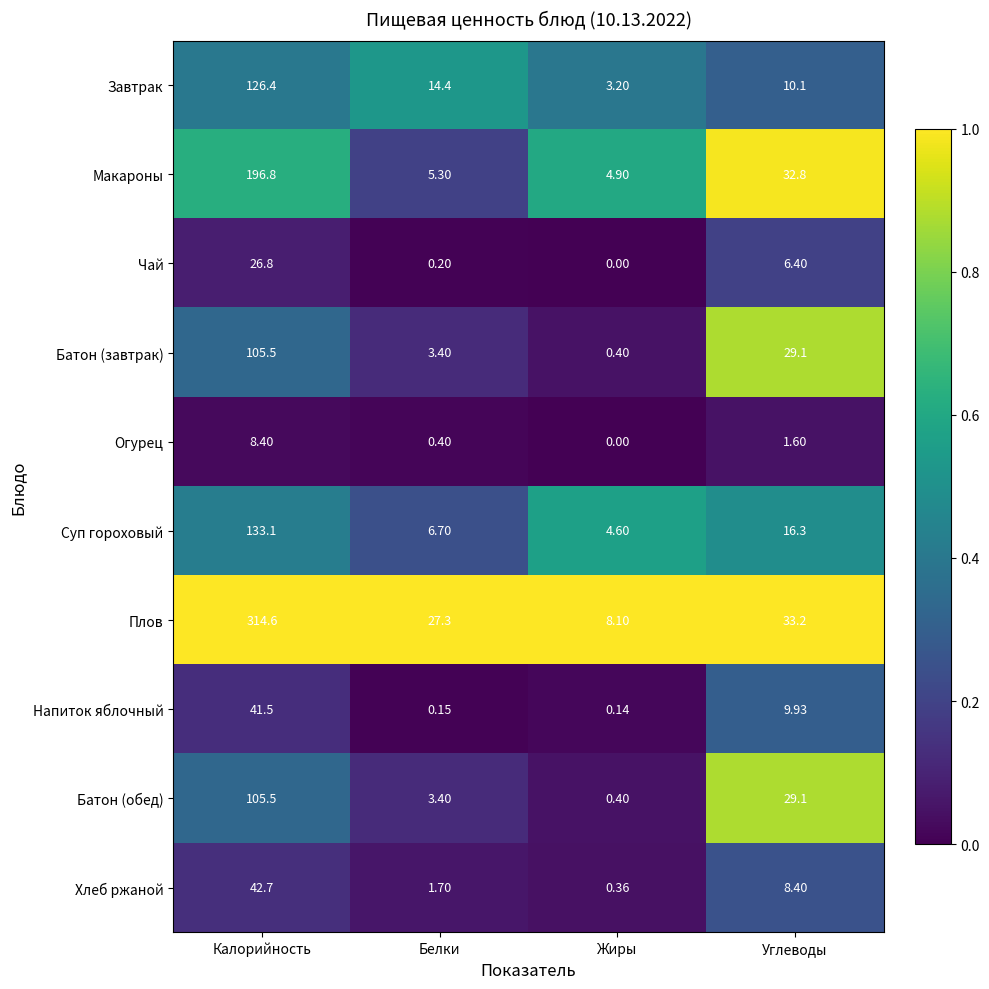

Between Калорийность and Жиры, which series saw the biggest shift?

Плов